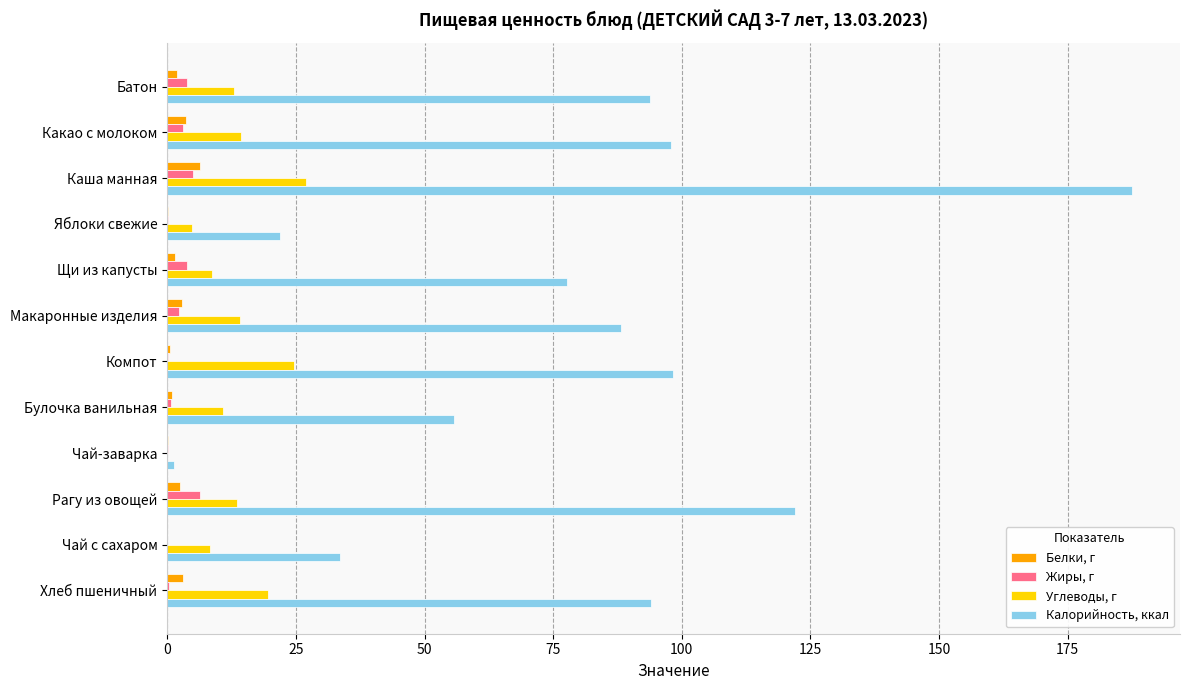

The value of Углеводы, г at Чай-заварка is 0.0. True or false?

True